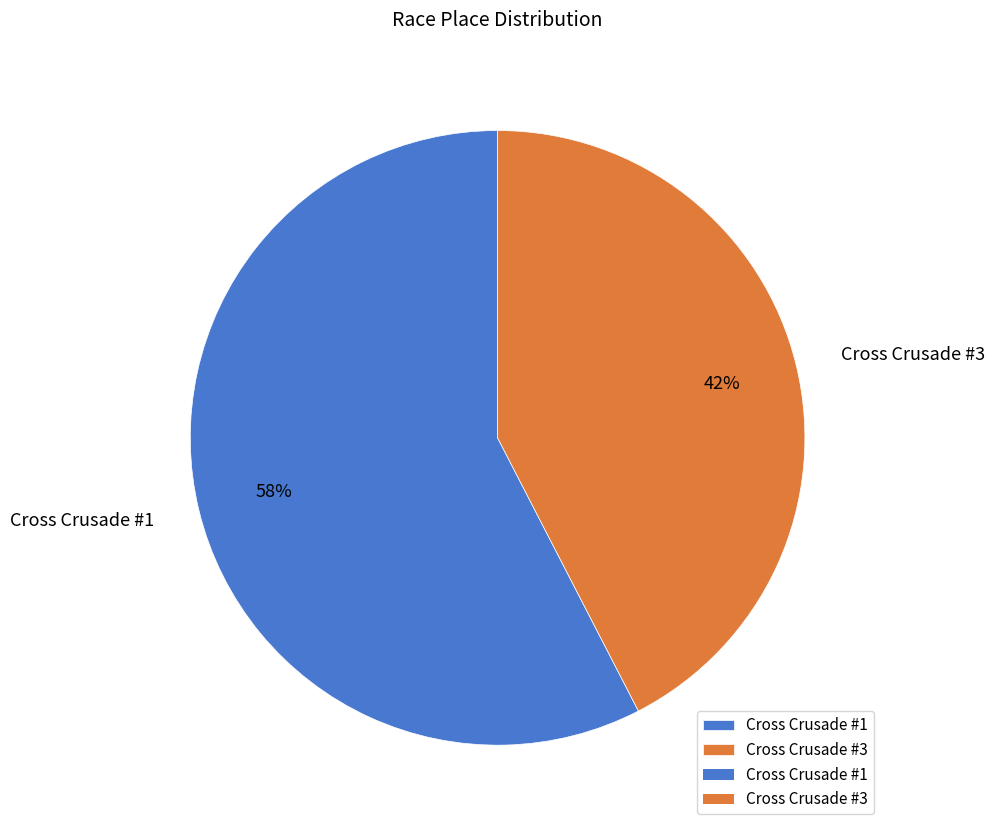

How many segments does this pie chart have?

2